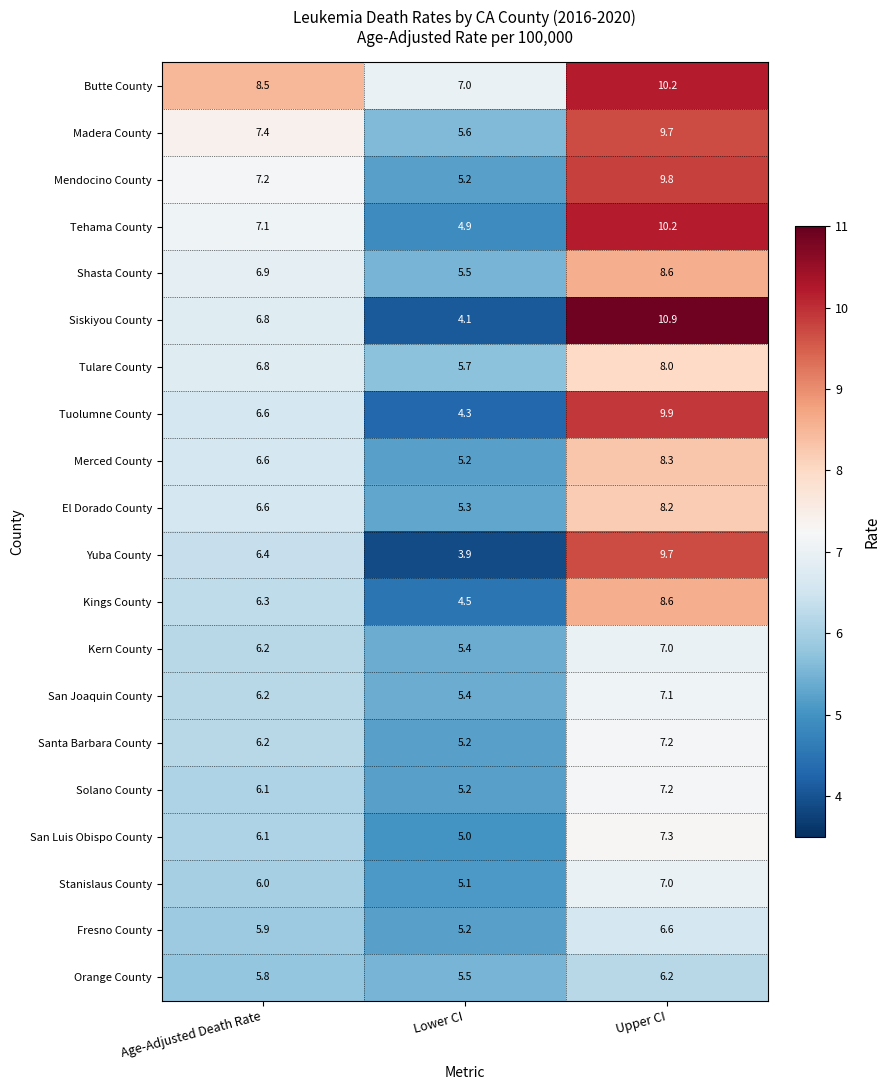

Where does the San Luis Obispo County series first go above 6?

Age-Adjusted Death Rate